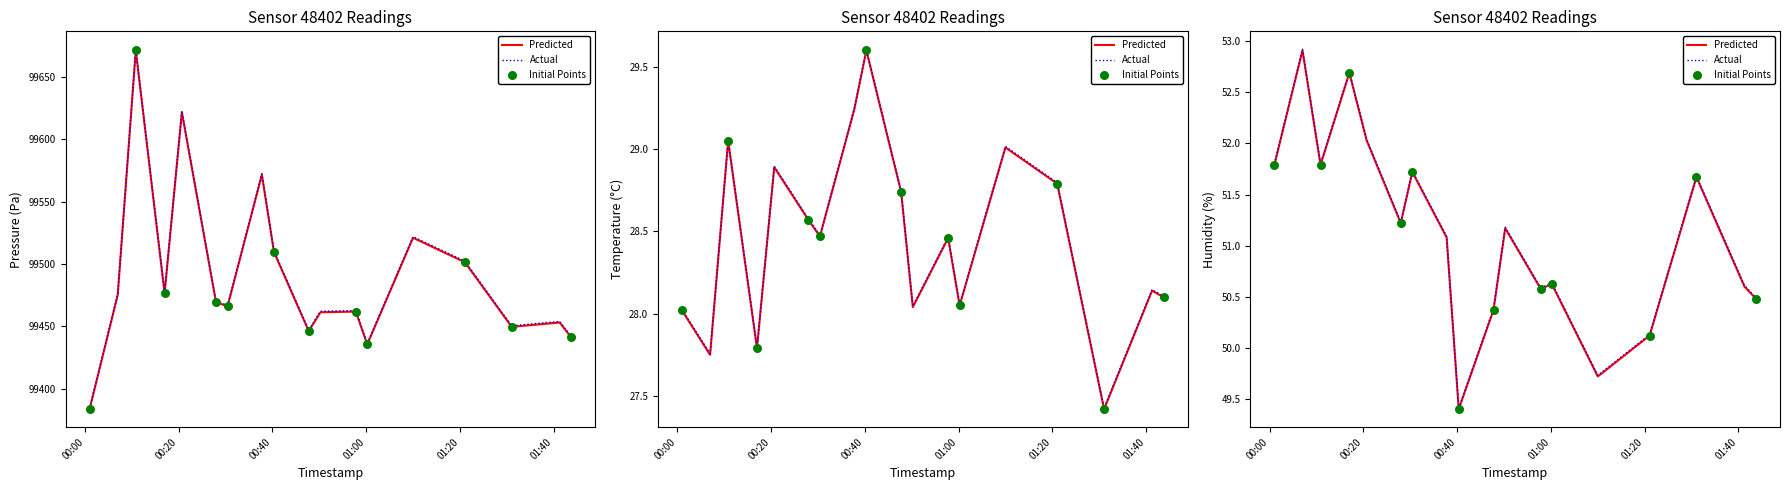

Which series has the largest total across all categories?

pressure